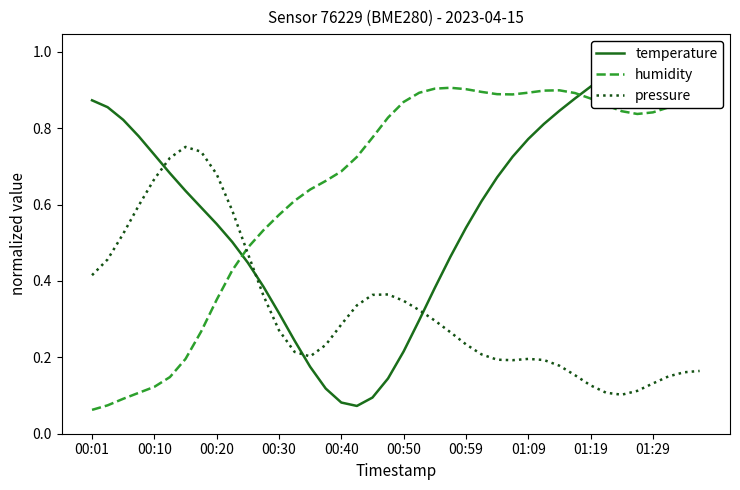

What is the smallest value displayed?

0.1